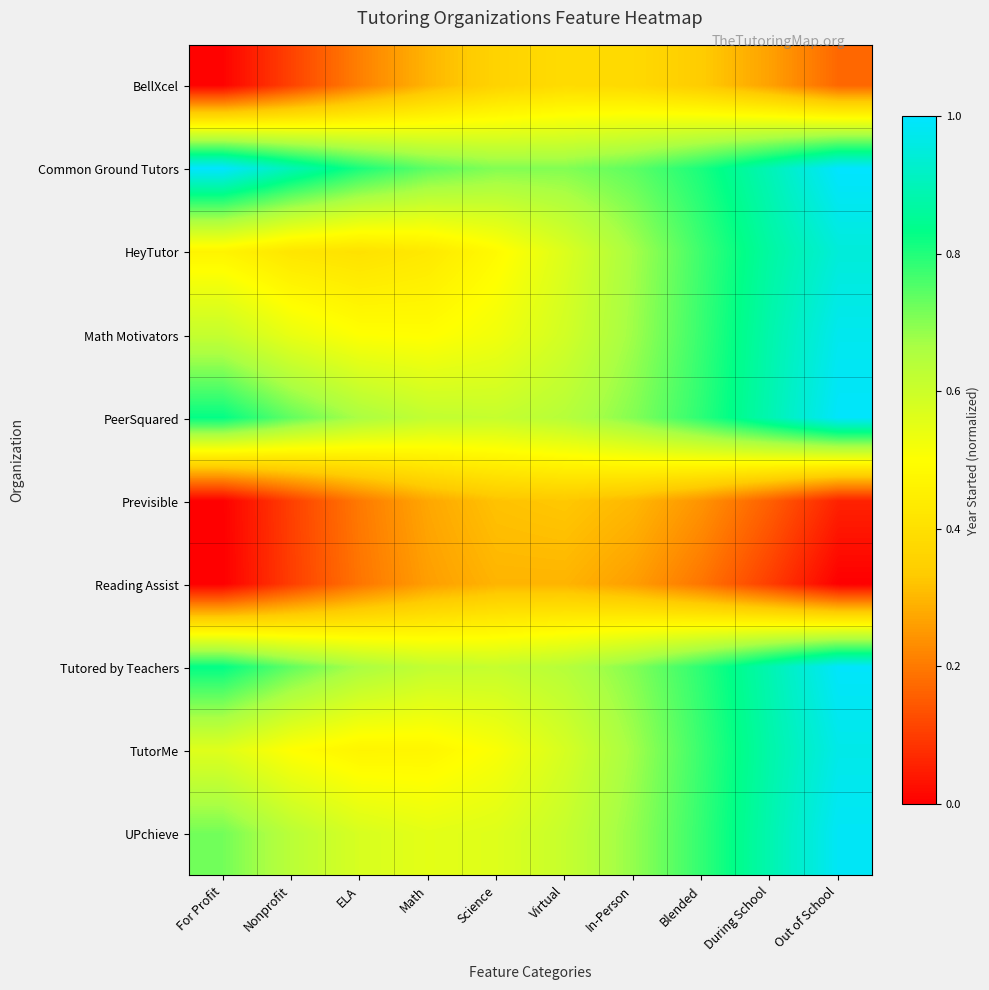

At which category is the sum across all series the highest?

Out of School